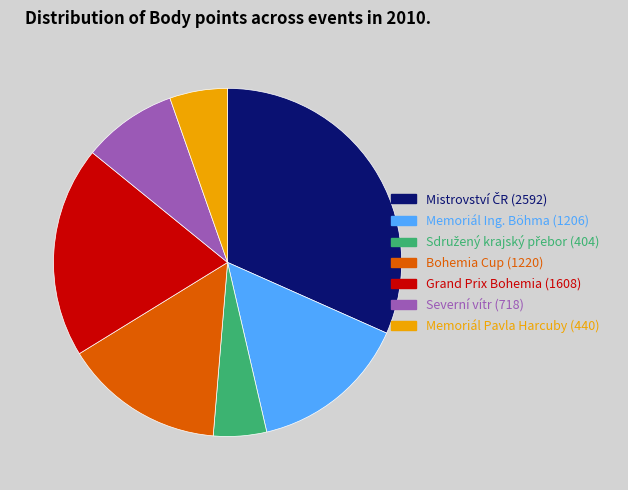

Does any single category account for the majority?

No